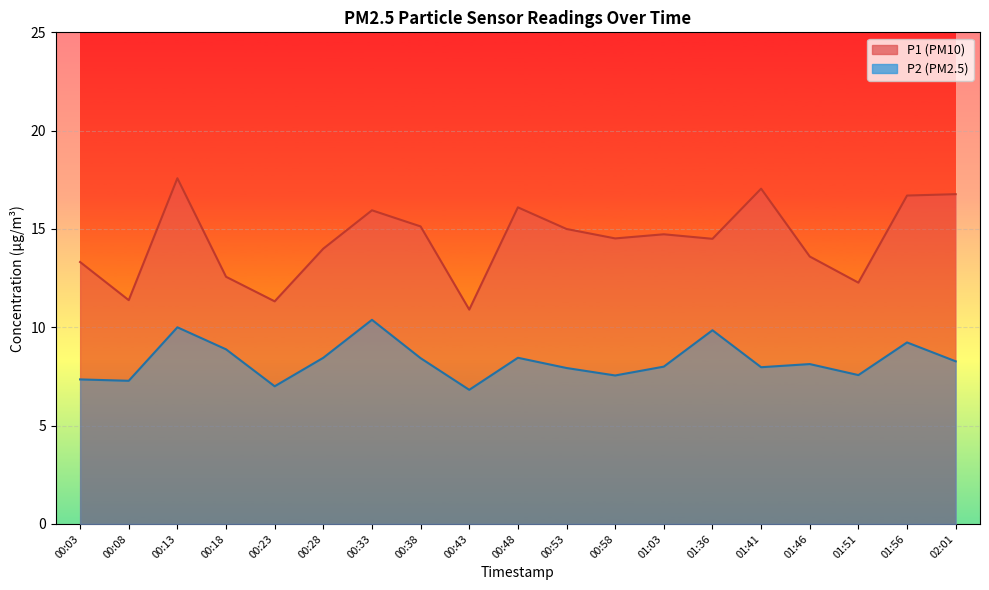

At which category does P1 reach its first local valley?

00:08